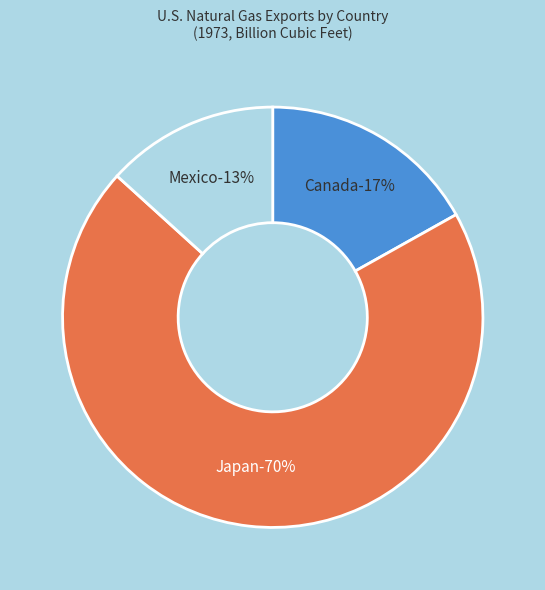

Which category accounts for the majority?

Japan